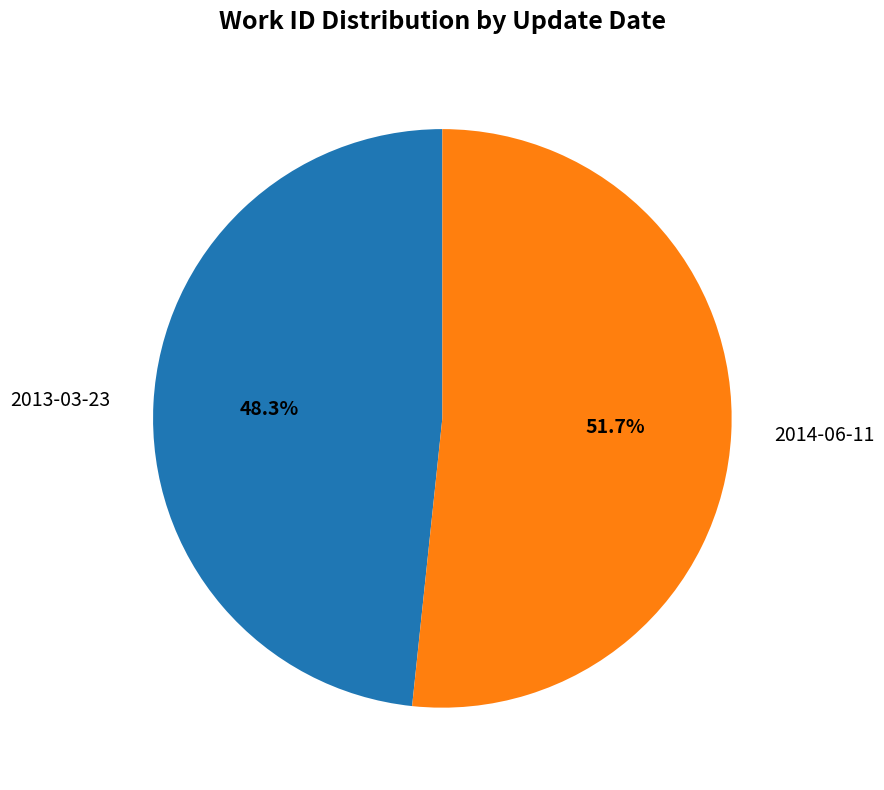

Combined, what portion of the pie is 2013-03-23 and 2014-06-11?

100.0%